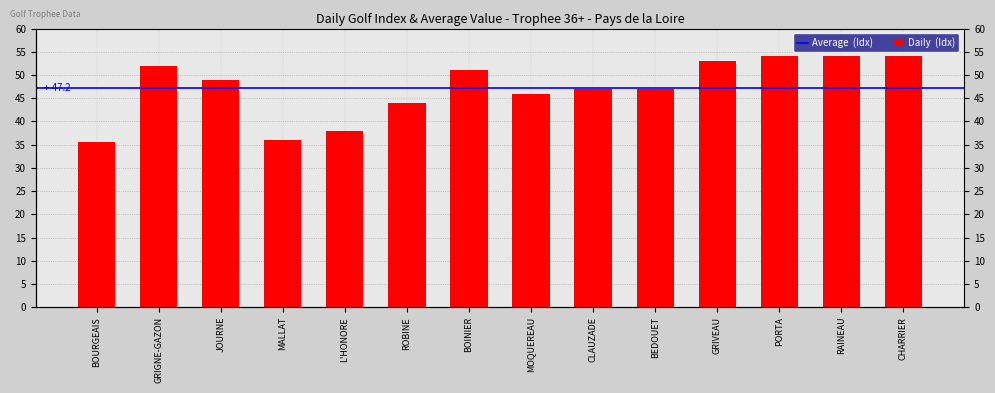

What is the average value?

47.2